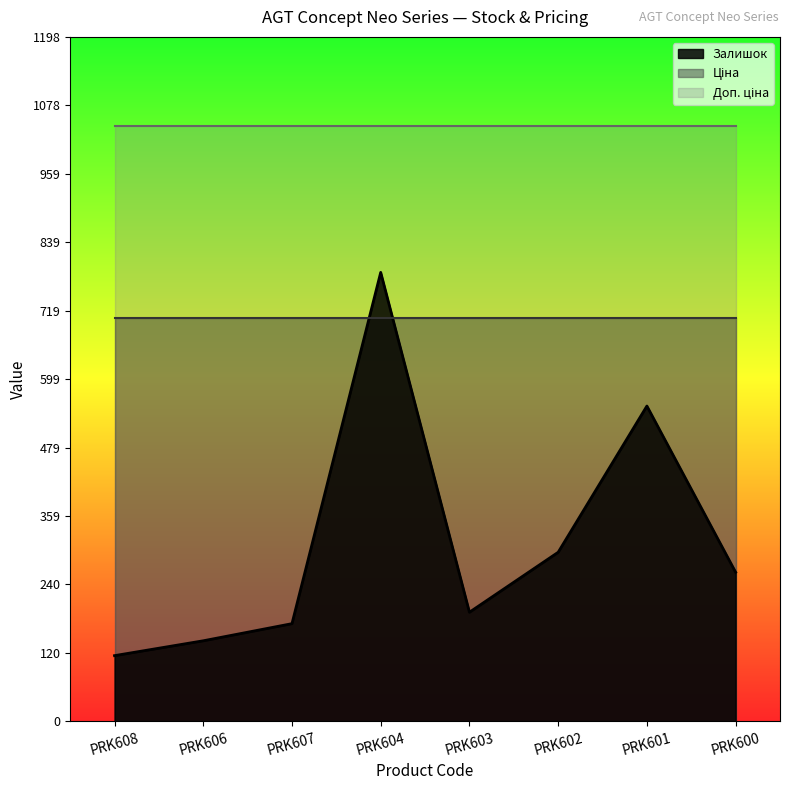

What is the difference between the maximum and minimum values in the Залишок series?

671.0